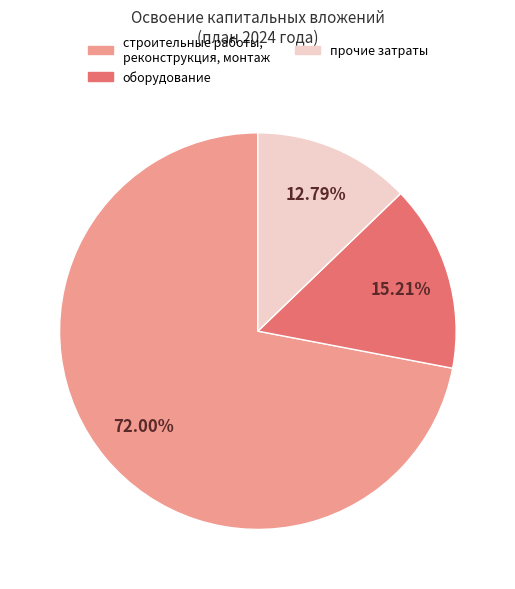

Which slice is the largest?

строительные работы, реконструкция, монтаж